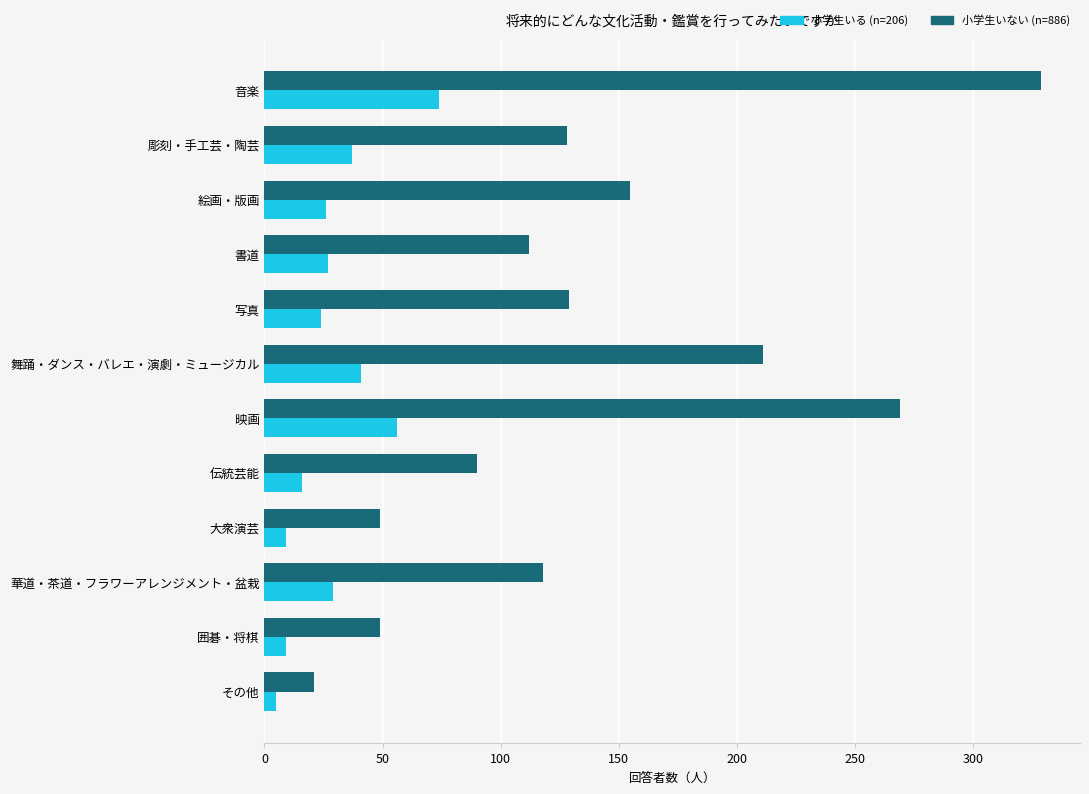

What are all the series names shown in the legend?

小学生いる (n=206), 小学生いない (n=886)